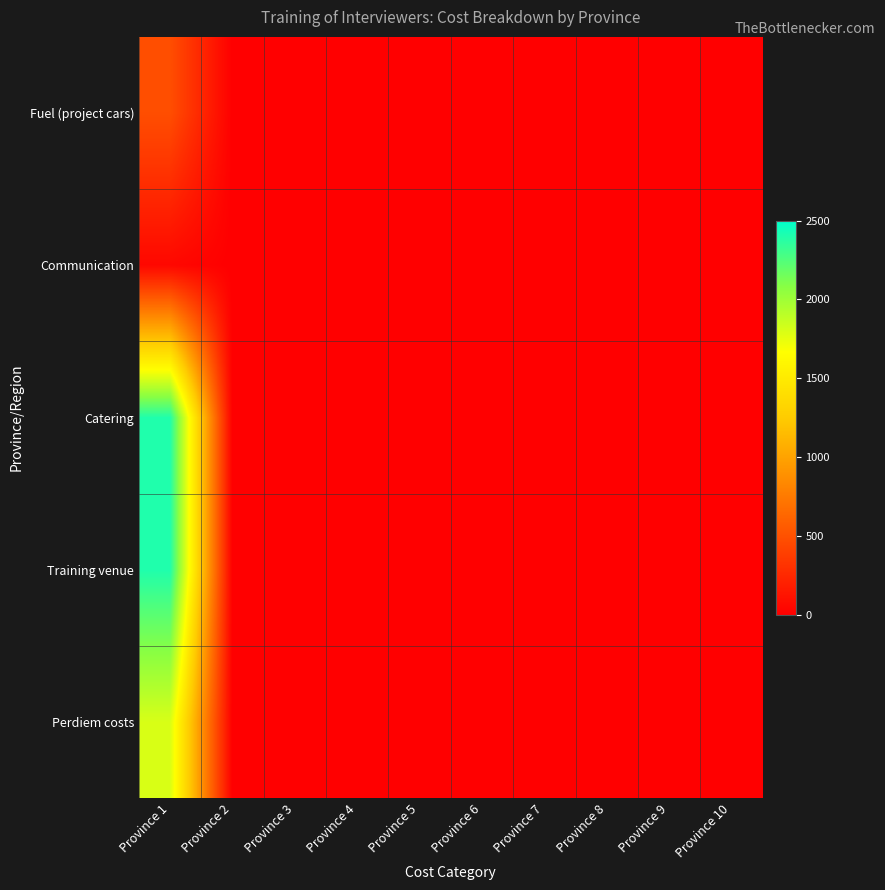

Reading left to right, what are all the values shown in this chart?

Perdiem costs: Province 1=1800	Province 2=0	Province 3=0	Province 4=0	Province 5=0	Province 6=0	Province 7=0	Province 8=0	Province 9=0	Province 10=0
Training venue: Province 1=2400	Province 2=0	Province 3=0	Province 4=0	Province 5=0	Province 6=0	Province 7=0	Province 8=0	Province 9=0	Province 10=0
Catering: Province 1=2400	Province 2=0	Province 3=0	Province 4=0	Province 5=0	Province 6=0	Province 7=0	Province 8=0	Province 9=0	Province 10=0
Communication: Province 1=50	Province 2=0	Province 3=0	Province 4=0	Province 5=0	Province 6=0	Province 7=0	Province 8=0	Province 9=0	Province 10=0
Fuel (project cars): Province 1=480	Province 2=0	Province 3=0	Province 4=0	Province 5=0	Province 6=0	Province 7=0	Province 8=0	Province 9=0	Province 10=0